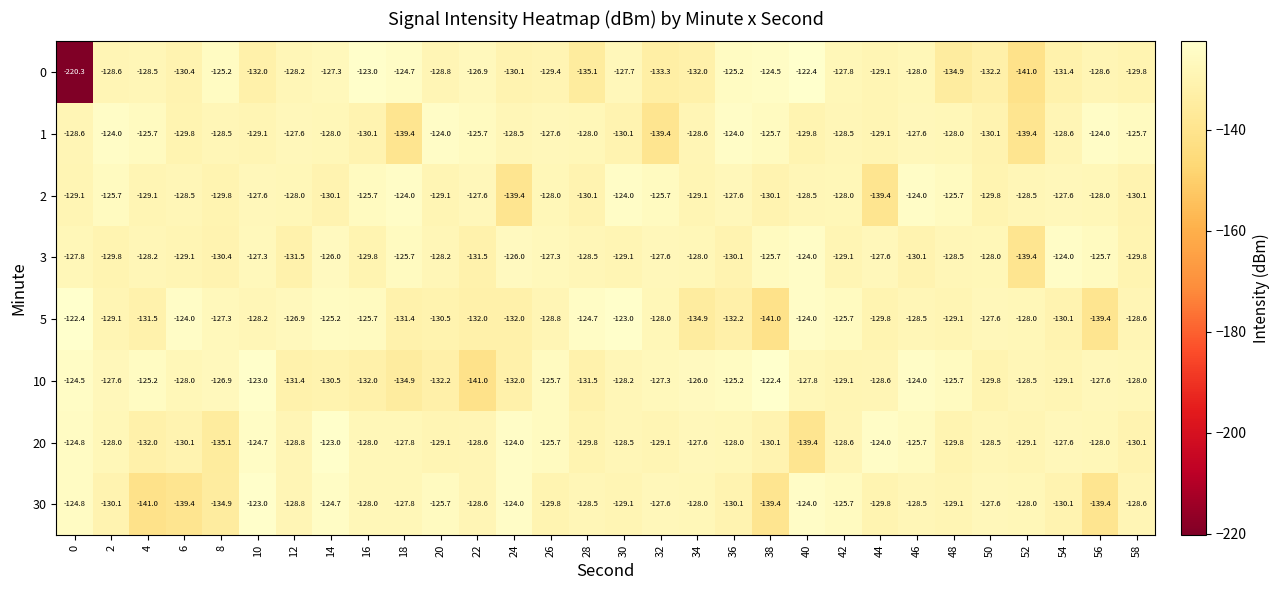

Is it true that 2 equals -170.8 at 52?

False